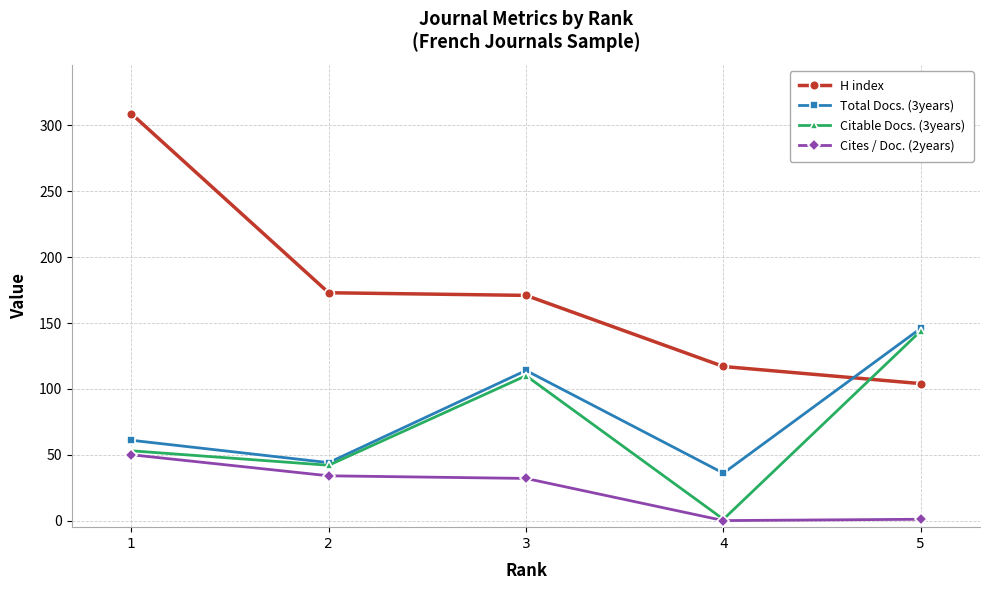

After their last crossing, which series has the higher values: H index or Citable Docs. (3years)?

Citable Docs. (3years)